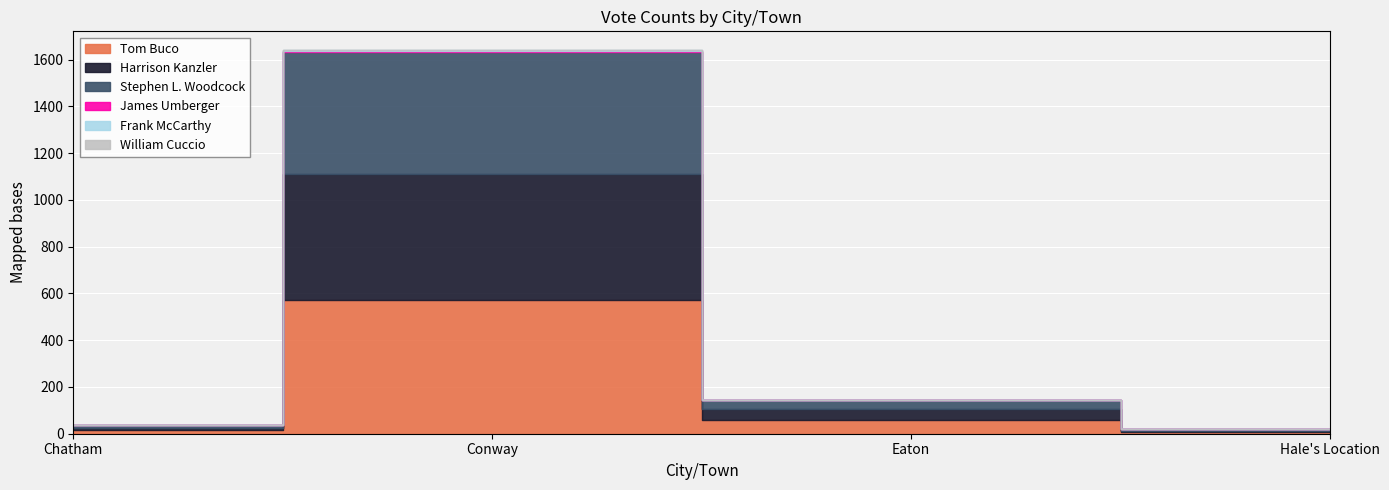

True or false: Frank McCarthy has more than 2 interior local peaks.

False